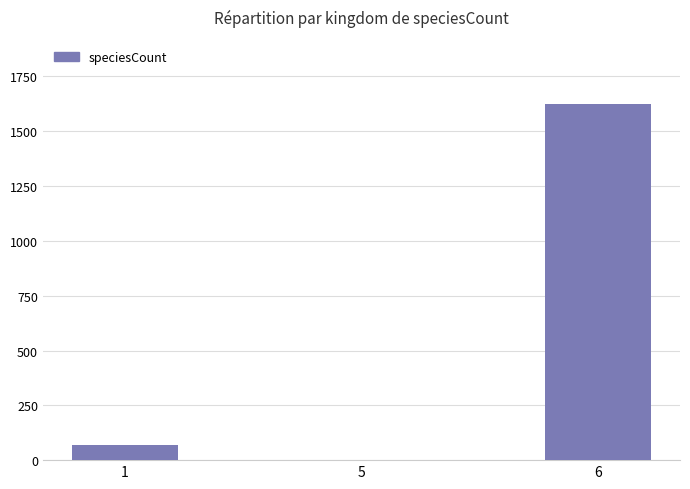

The value at 5 is 1. True or false?

True